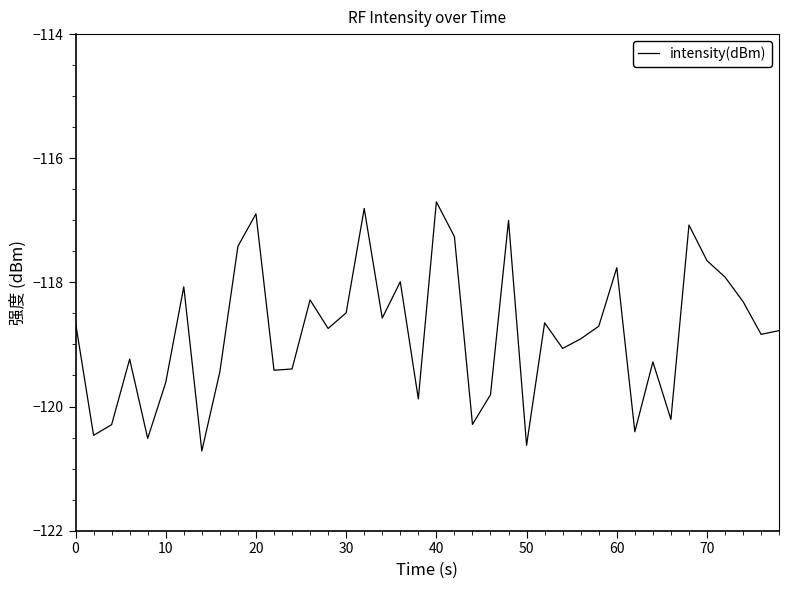

What is the smallest value displayed?

-120.7